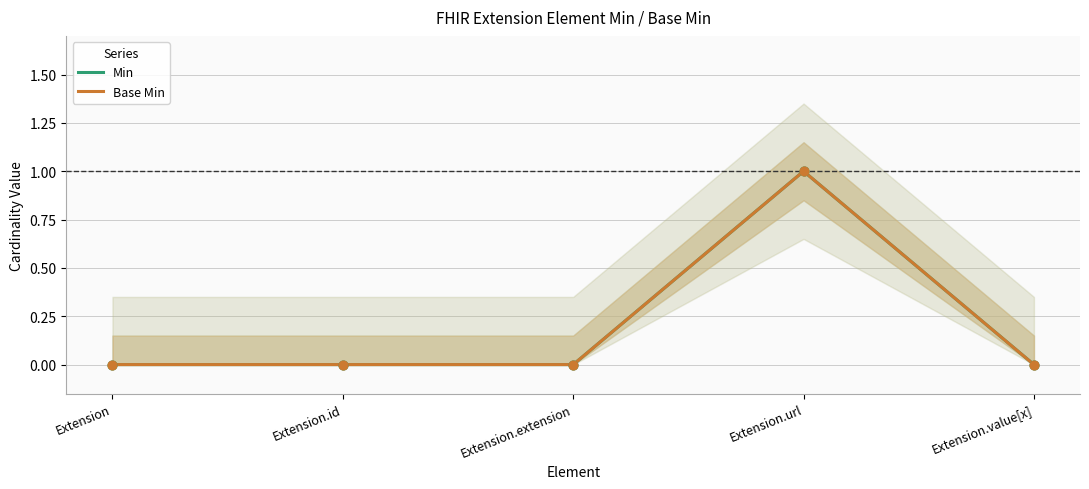

At how many categories does at least one series exceed 0?

1